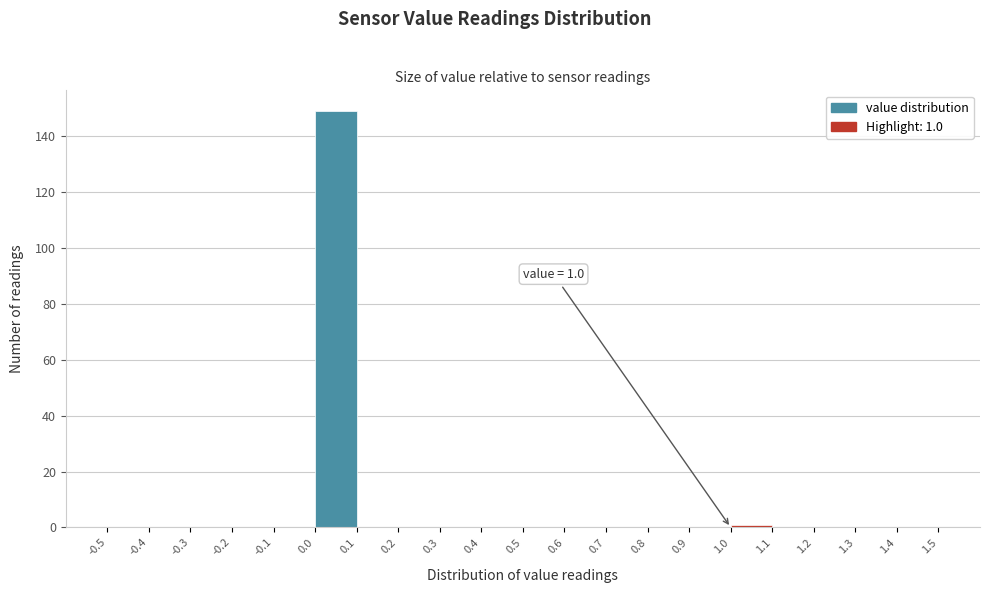

Over which range of the x-axis is the bar tallest?

0.0 to 0.1